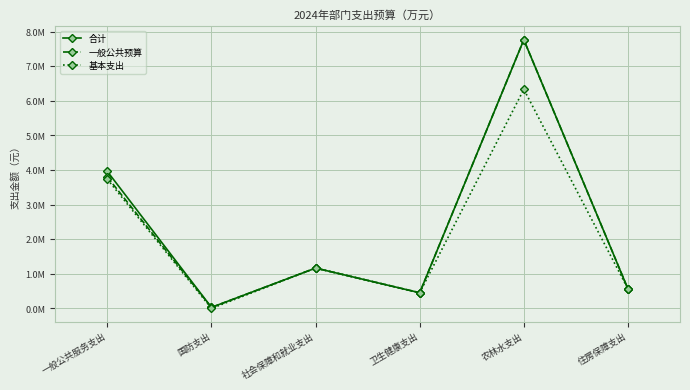

Does the chart have visible grid lines?

Yes